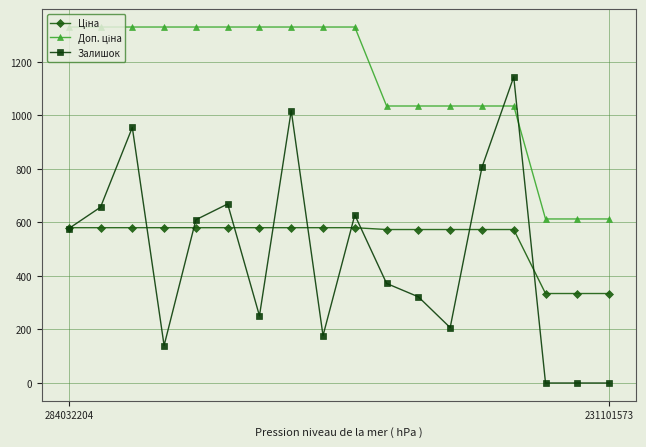

At how many categories does at least one series exceed 899?

15